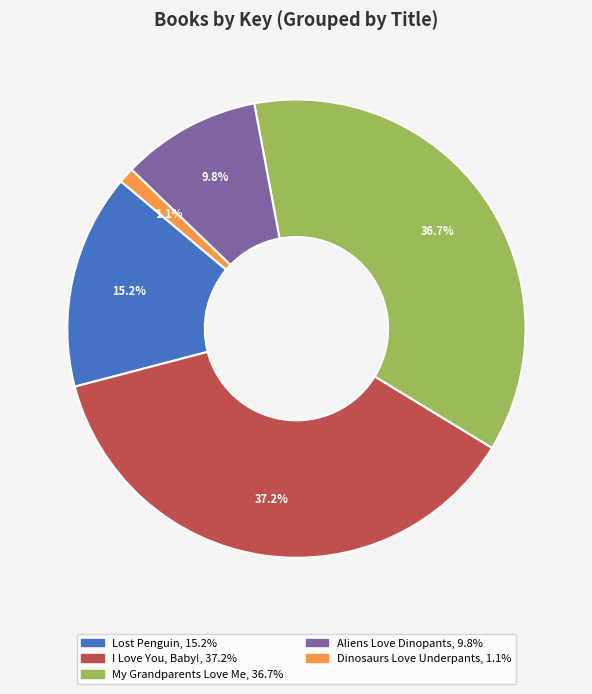

Does any single category account for the majority?

No